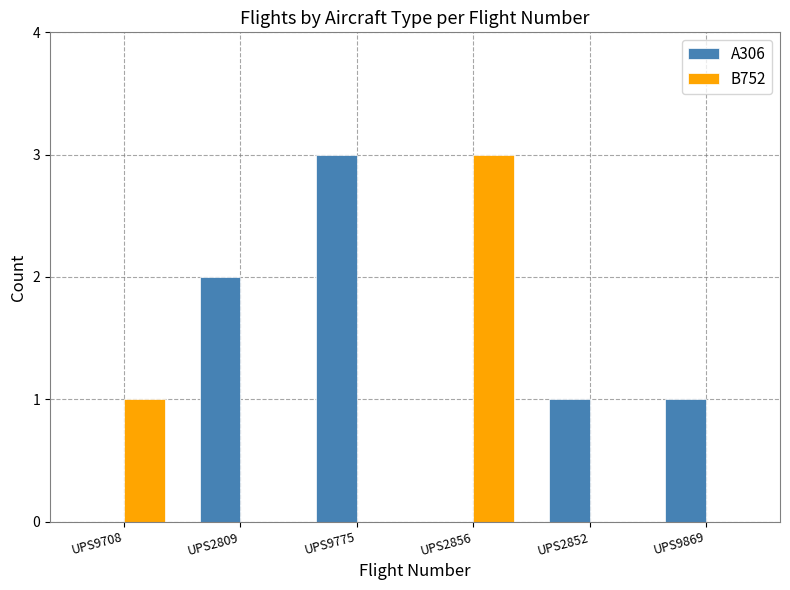

Reading left to right, transcribe all the data shown in this chart.

A306: 0	2	3	0	1	1
B752: 1	0	0	3	0	0